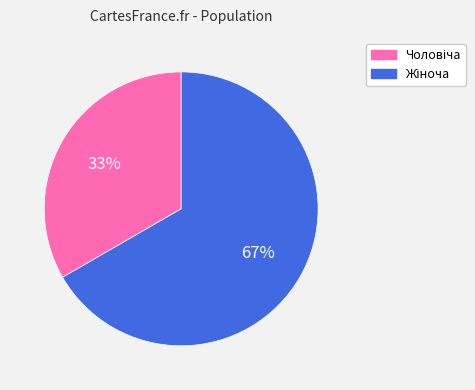

Does any single category account for the majority?

Yes